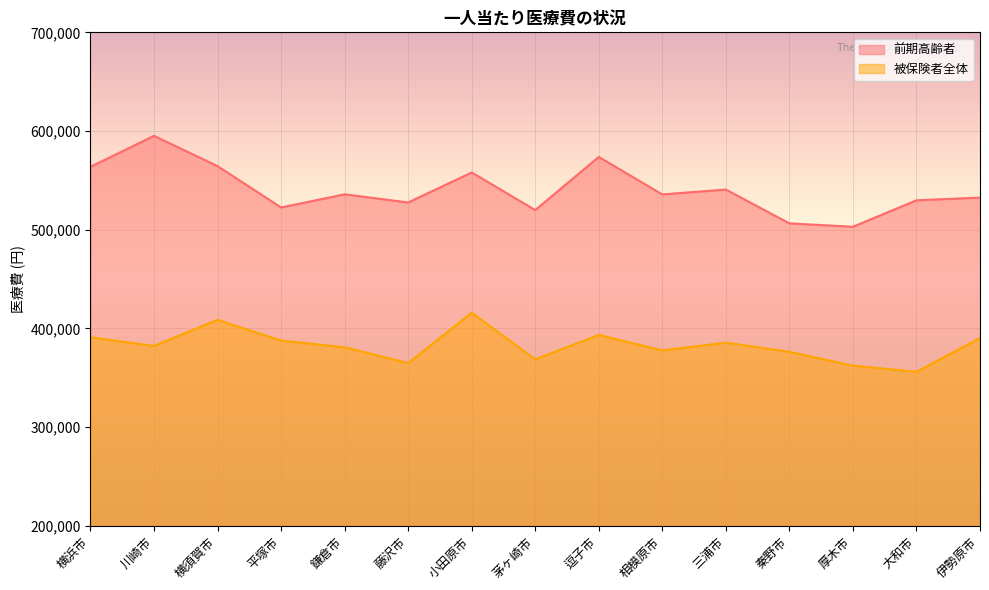

True or false: 被保険者全体 has a value of 85691 at 逗子市.

False